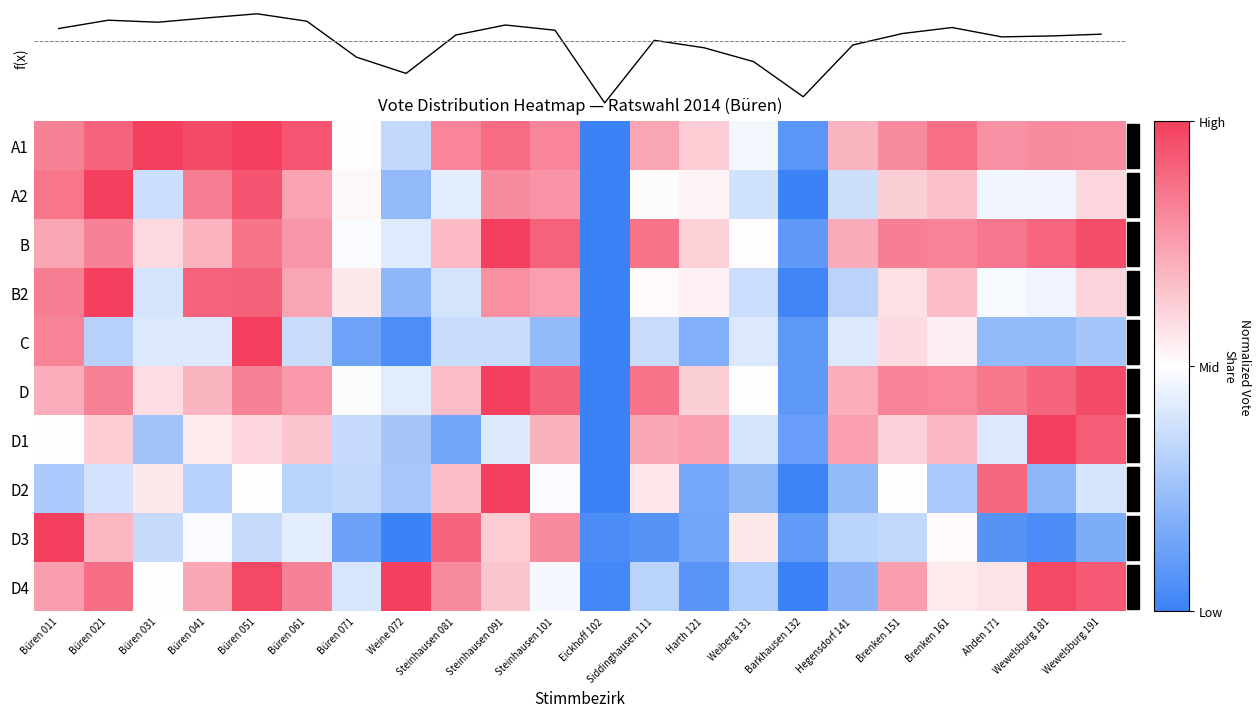

The value of D4 at Steinhausen 091 is 0.3. True or false?

True